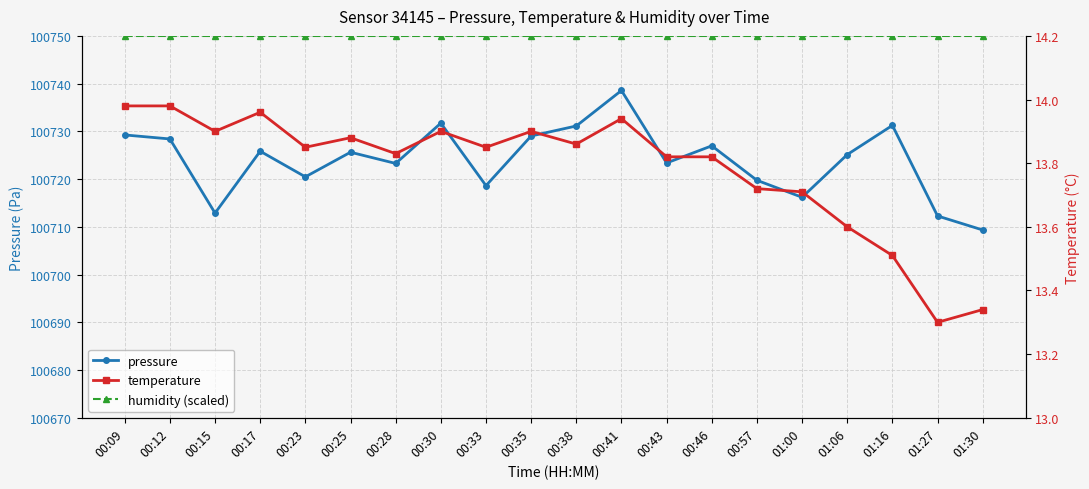

What is the difference between the maximum and minimum values in the temperature series?

0.7